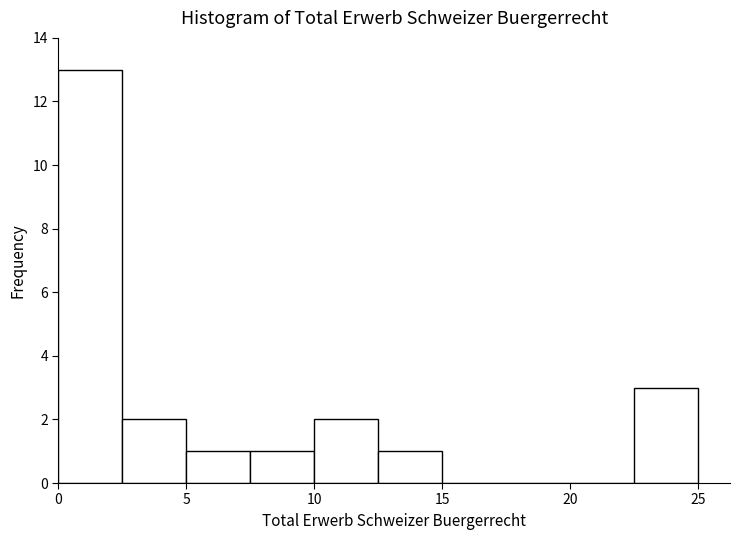

How tall is the bar that spans 12.5 to 15.0 on the x-axis? The values are not printed on the chart, so give them approximately, as read against the axis.

1